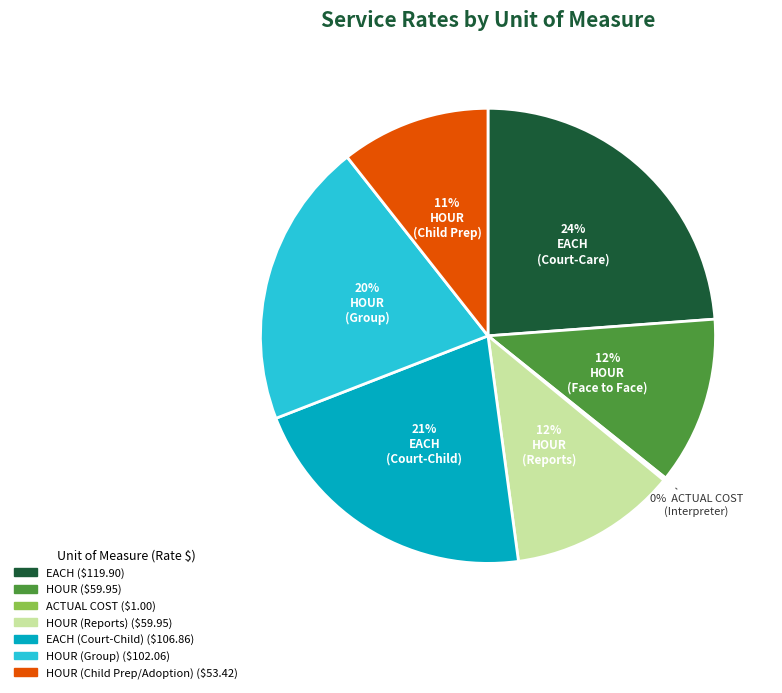

Is there a majority slice in this chart?

No